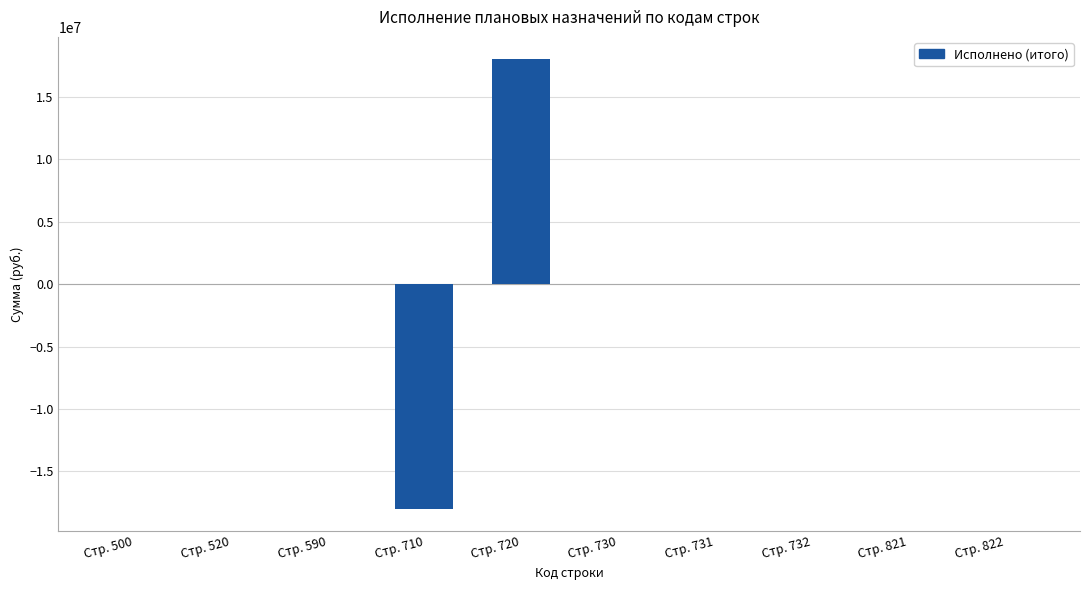

True or false: the data shows 0.0 at Стр. 520.

True